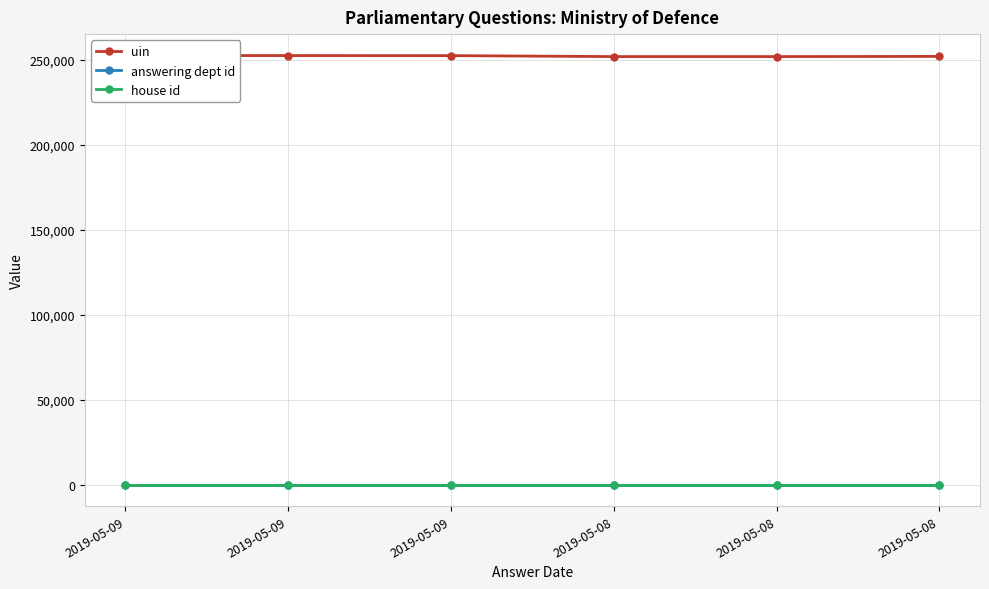

What are all the series names shown in the legend?

uin, answering dept id, house id